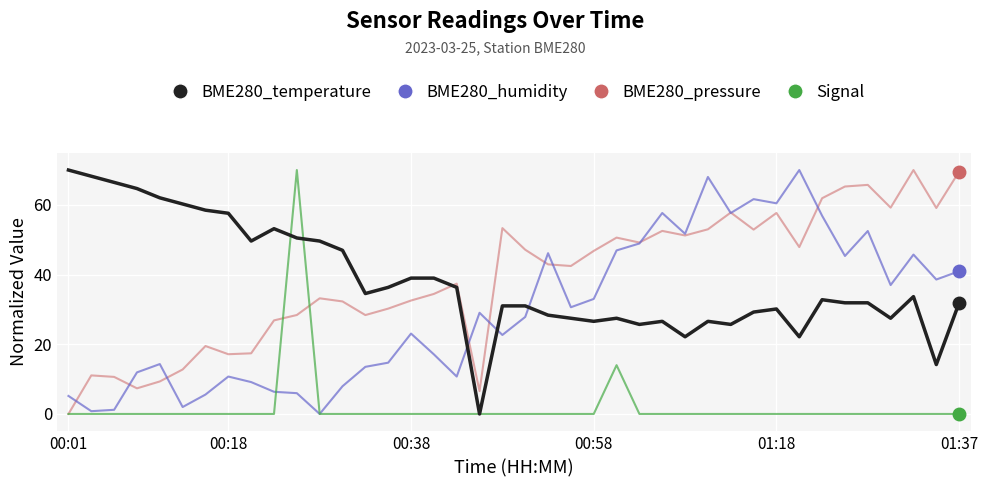

How many times do BME280_pressure and BME280_temperature cross each other?

1